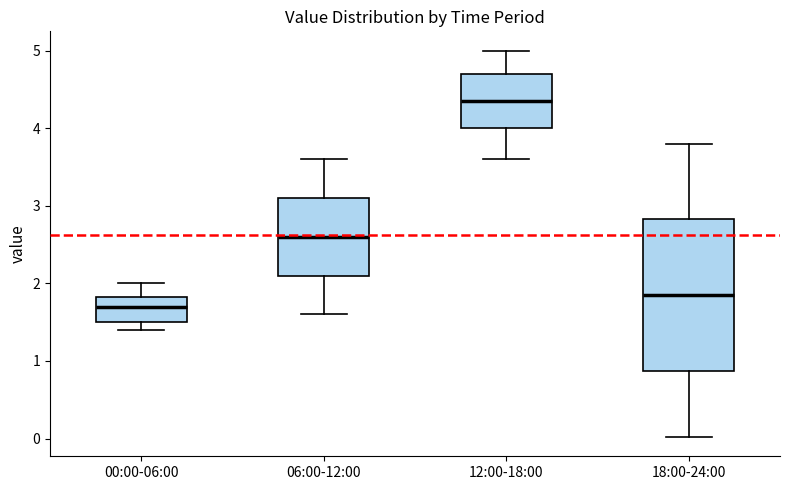

Where is the lower edge of the box for 06:00-12:00 on the y-axis? The values are not printed on the chart, so give them approximately, as read against the axis.

2.1